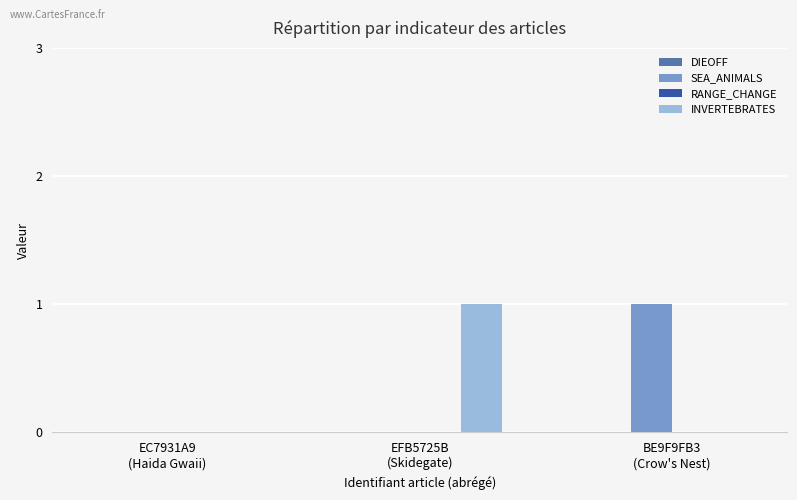

How many distinct data groups are displayed?

2